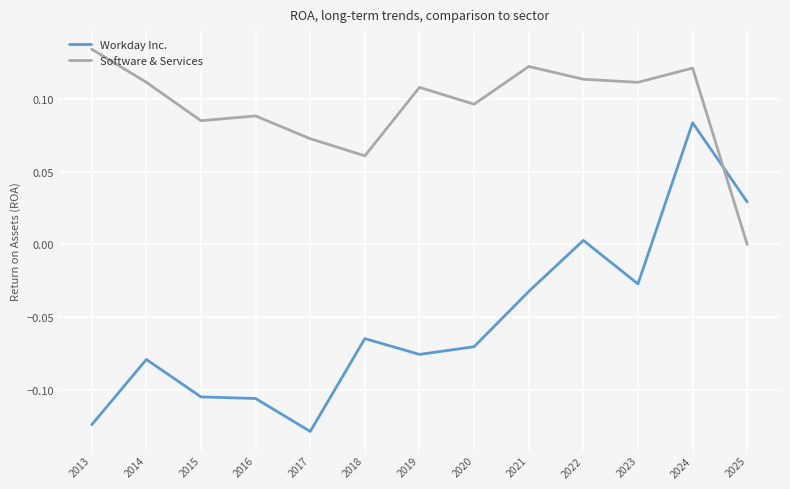

Rank the series by their average value, from highest to lowest.

Software & Services, Workday Inc.